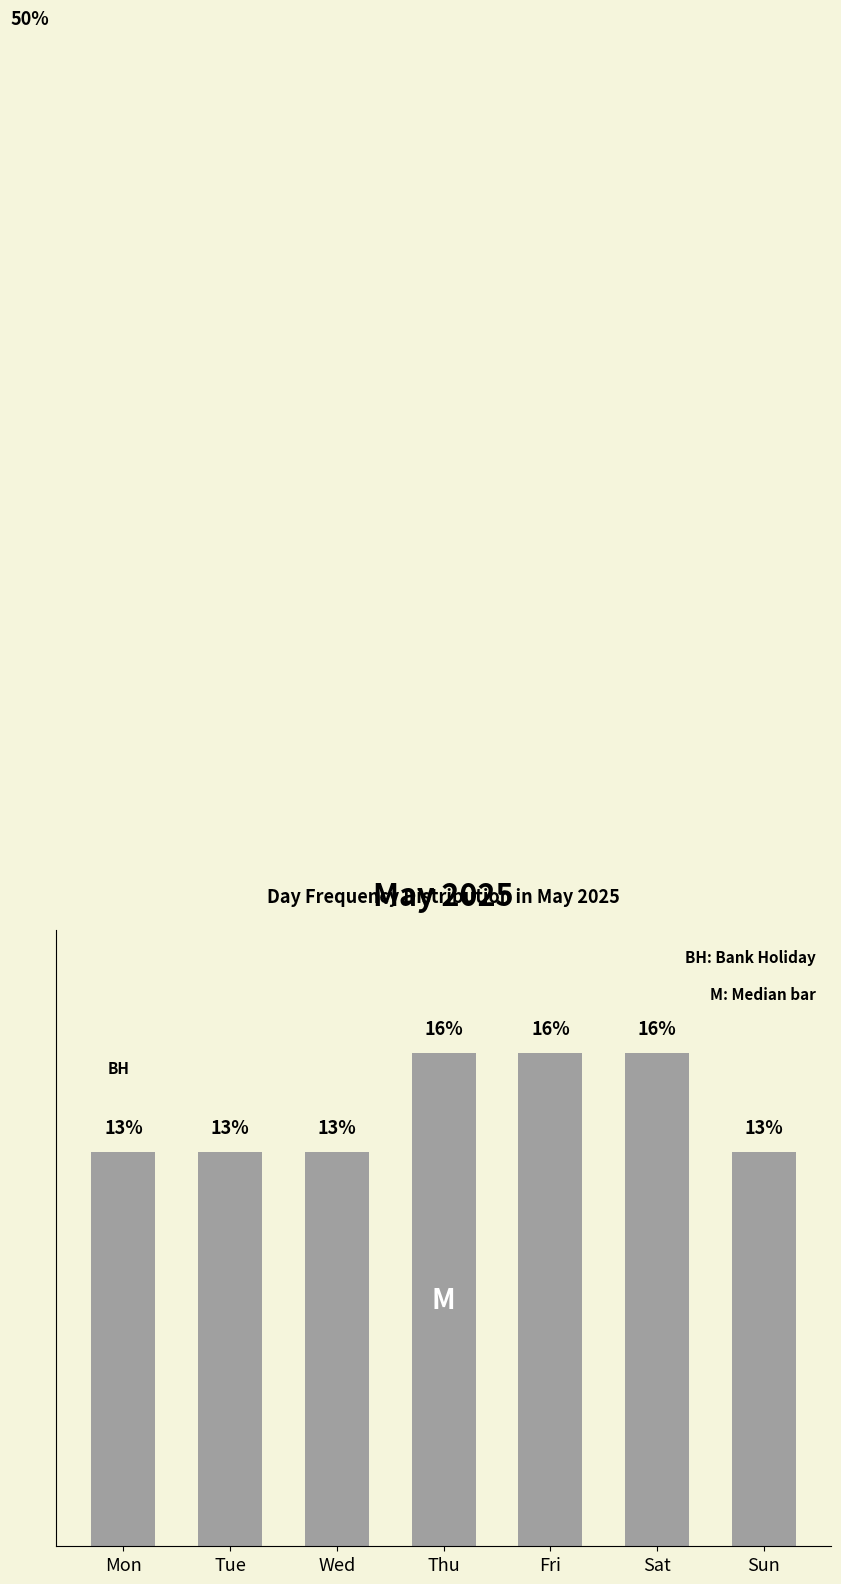

Is it true that the value at Tue is 4.7?

False